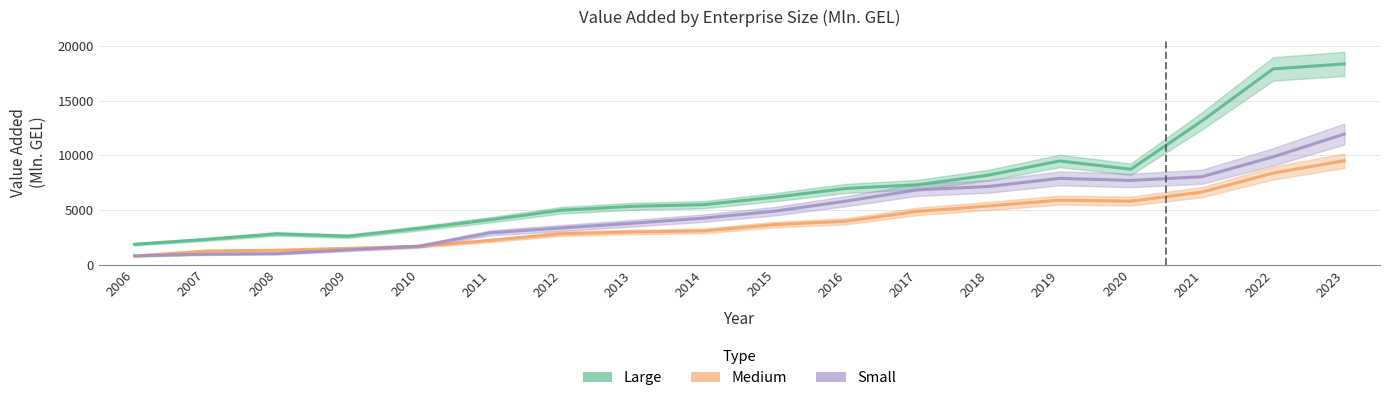

Where does the Medium series first go above 3674?

2016